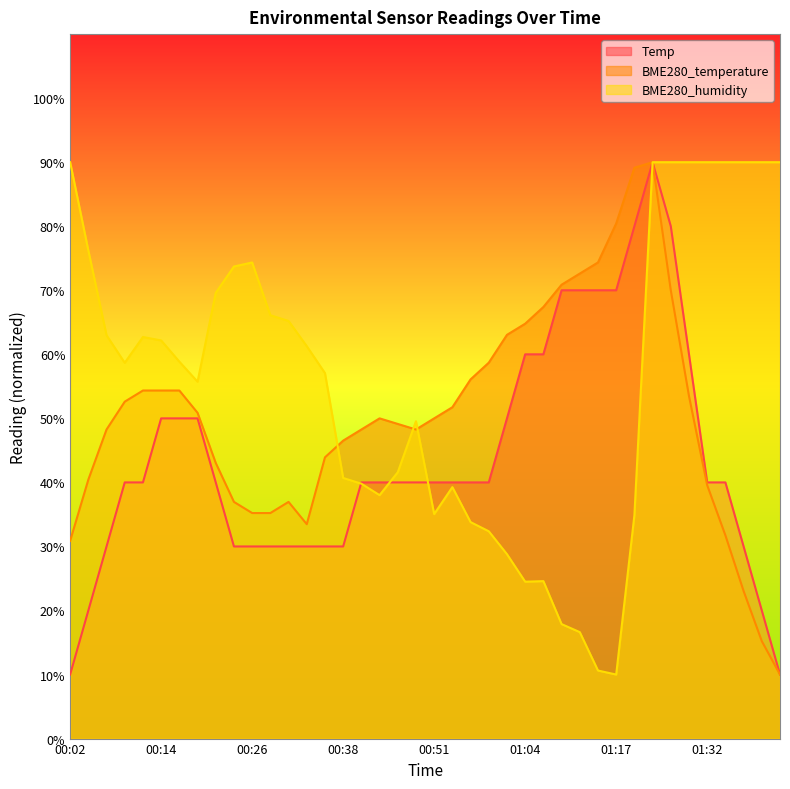

What is the sum of the BME280_humidity values at 01:04 and 00:46?

66.1